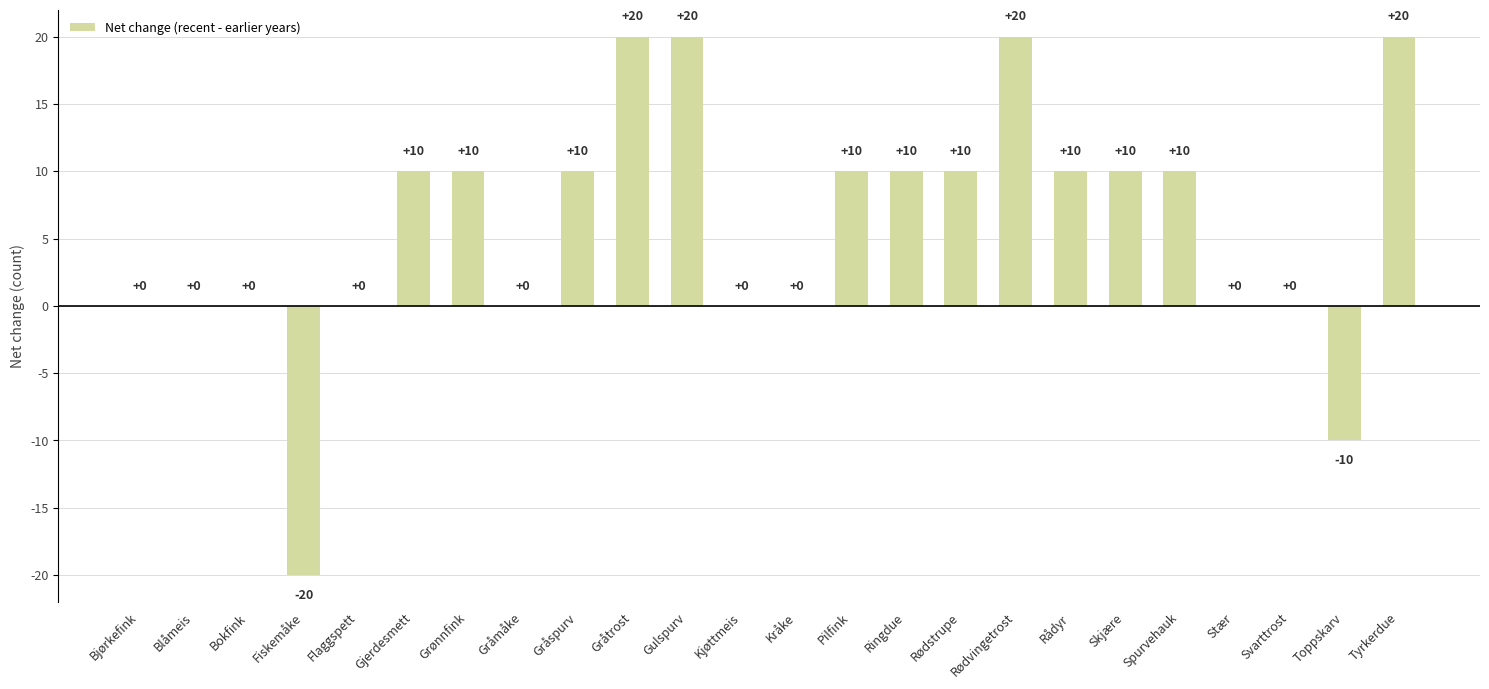

What is the sum of all values?

140